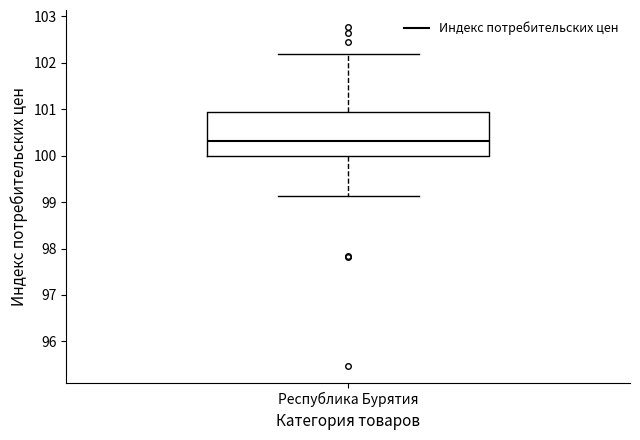

Where does the upper whisker of the box for Республика Бурятия end on the y-axis? The values are not printed on the chart, so give them approximately, as read against the axis.

102.2